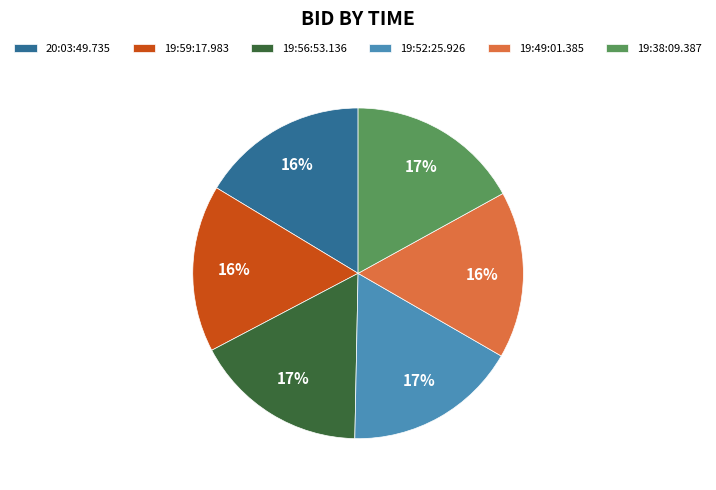

Is 19:52:25.926 the majority of the pie?

No